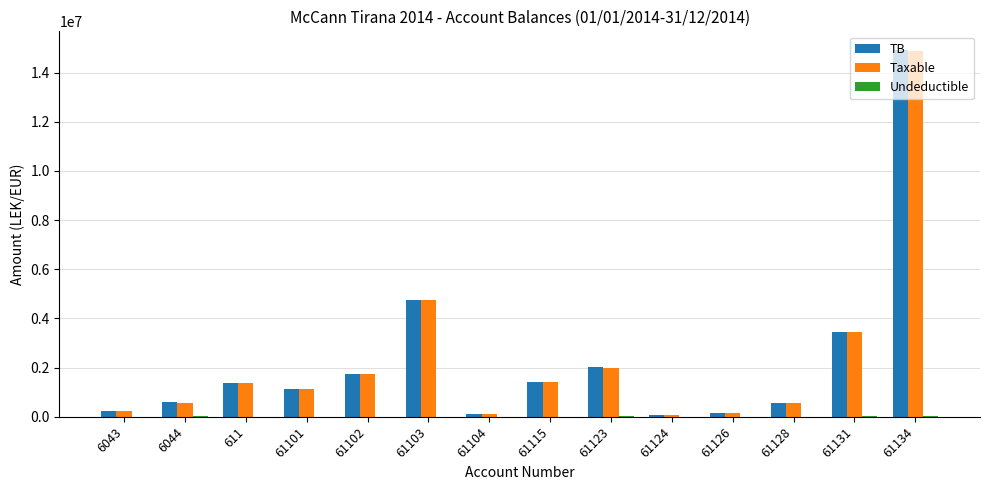

At which label does Taxable first exceed 1366068?

611